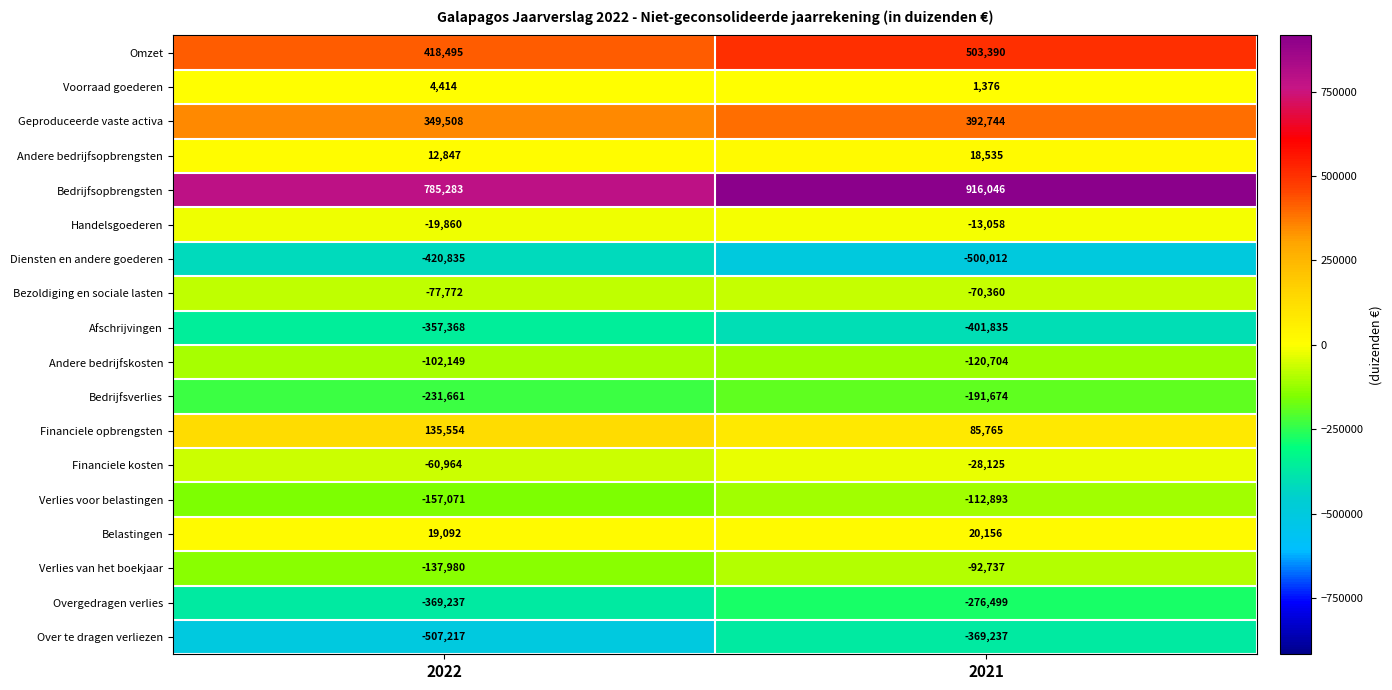

At which label is Bezoldiging en sociale lasten closest to -74066?

2022